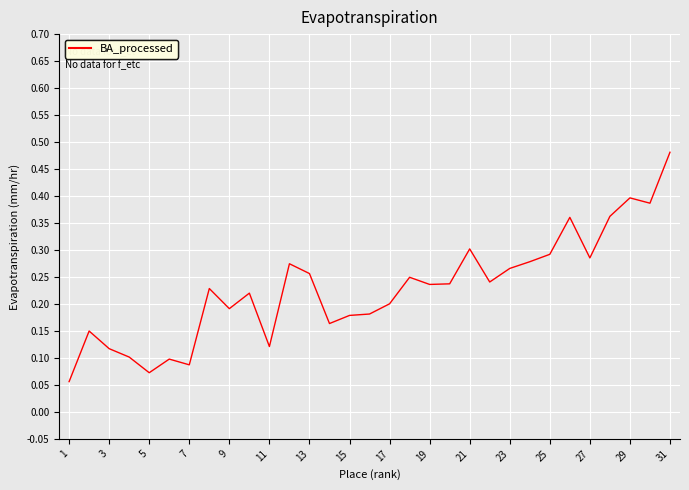

Where is the first local minimum?

5